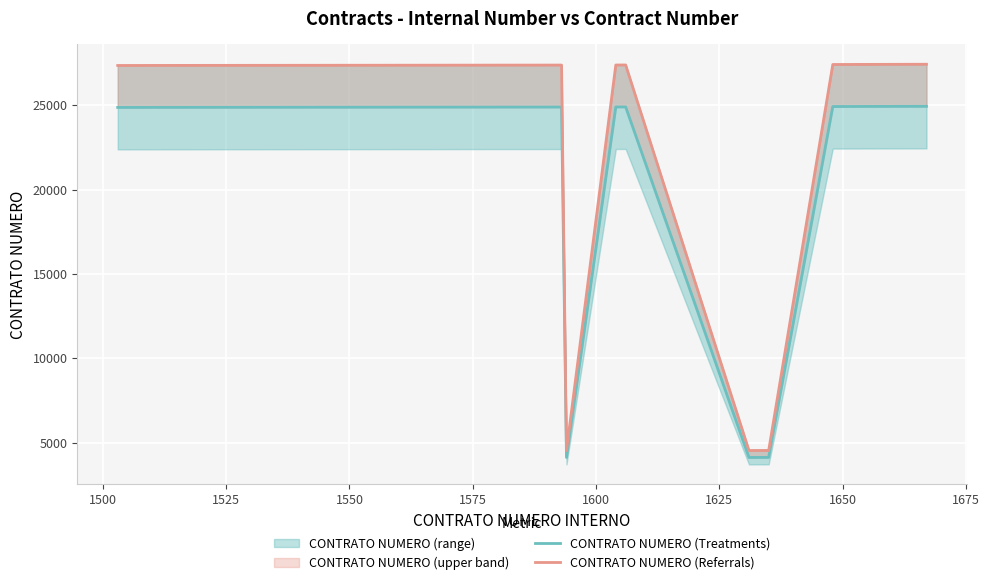

True or false: CONTRATO NUMERO (Referrals) has a value of 45245.7 at 1625.

False